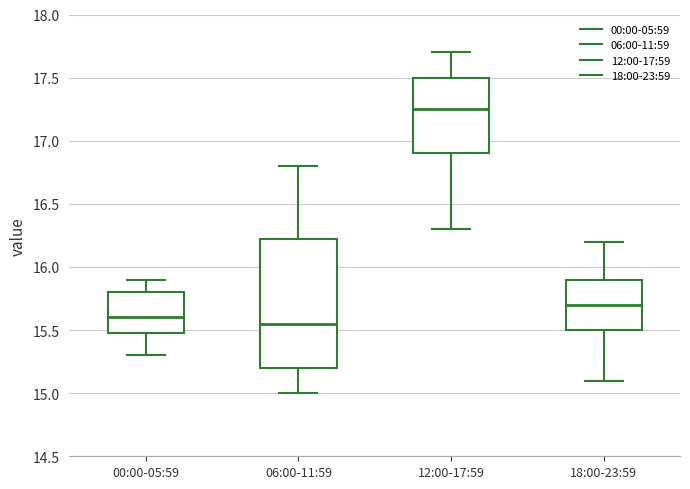

Reading left to right, transcribe this box plot: for each box, give where its median line is, the range the box spans, and where its two whiskers end, as read against the y-axis. The values are not printed on the chart, so give them approximately, as read against the axis.

00:00-05:59: median 15.60, box 15.50 to 15.80, whiskers 15.30 to 15.90
06:00-11:59: median 15.55, box 15.20 to 16.25, whiskers 15.00 to 16.80
12:00-17:59: median 17.25, box 16.90 to 17.50, whiskers 16.30 to 17.70
18:00-23:59: median 15.70, box 15.50 to 15.90, whiskers 15.10 to 16.20